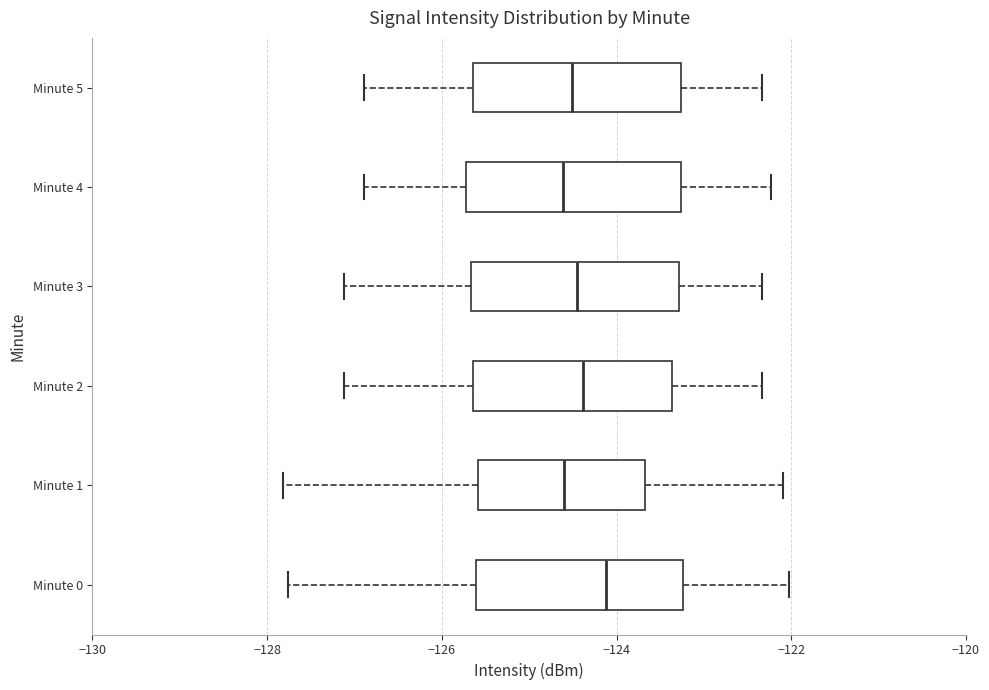

Reading bottom to top, transcribe this box plot: for each box, give where its median line is, the range the box spans, and where its two whiskers end, as read against the x-axis. The values are not printed on the chart, so give them approximately, as read against the axis.

Minute 0: median -124.2, box -125.6 to -123.2, whiskers -127.8 to -122.0
Minute 1: median -124.6, box -125.6 to -123.6, whiskers -127.8 to -122.0
Minute 2: median -124.4, box -125.6 to -123.4, whiskers -127.2 to -122.4
Minute 3: median -124.4, box -125.6 to -123.2, whiskers -127.2 to -122.4
Minute 4: median -124.6, box -125.8 to -123.2, whiskers -126.8 to -122.2
Minute 5: median -124.6, box -125.6 to -123.2, whiskers -126.8 to -122.4